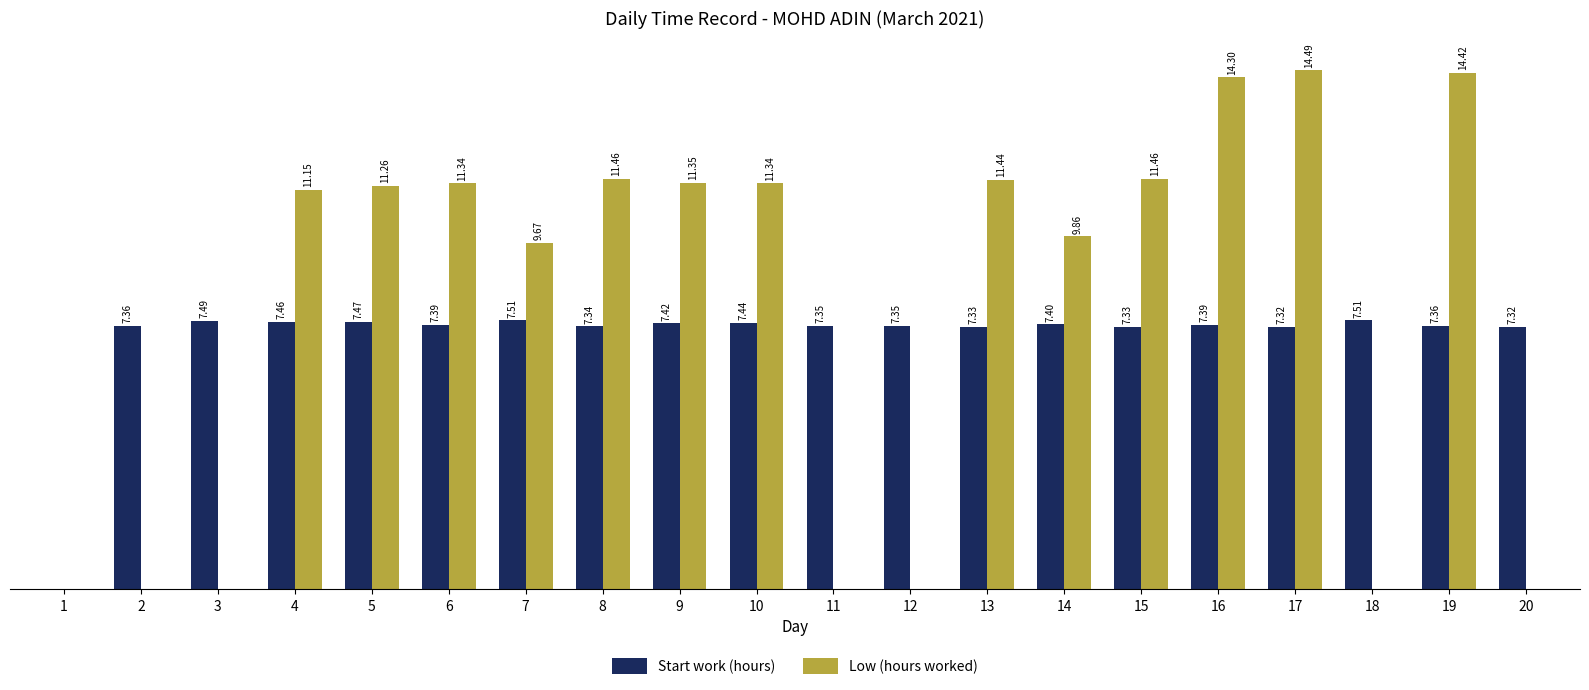

Which series has the largest total across all categories?

Low (hours worked)